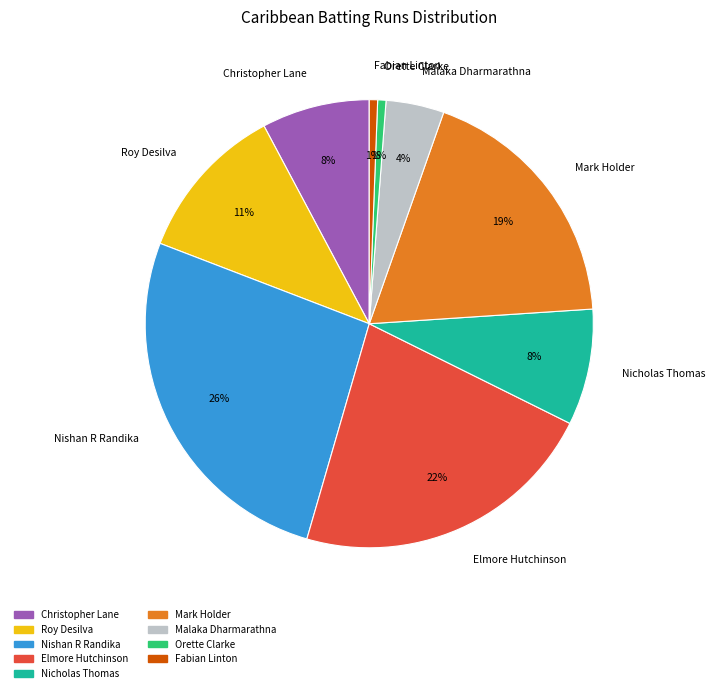

To the nearest percent, what is the average slice percentage?

11%